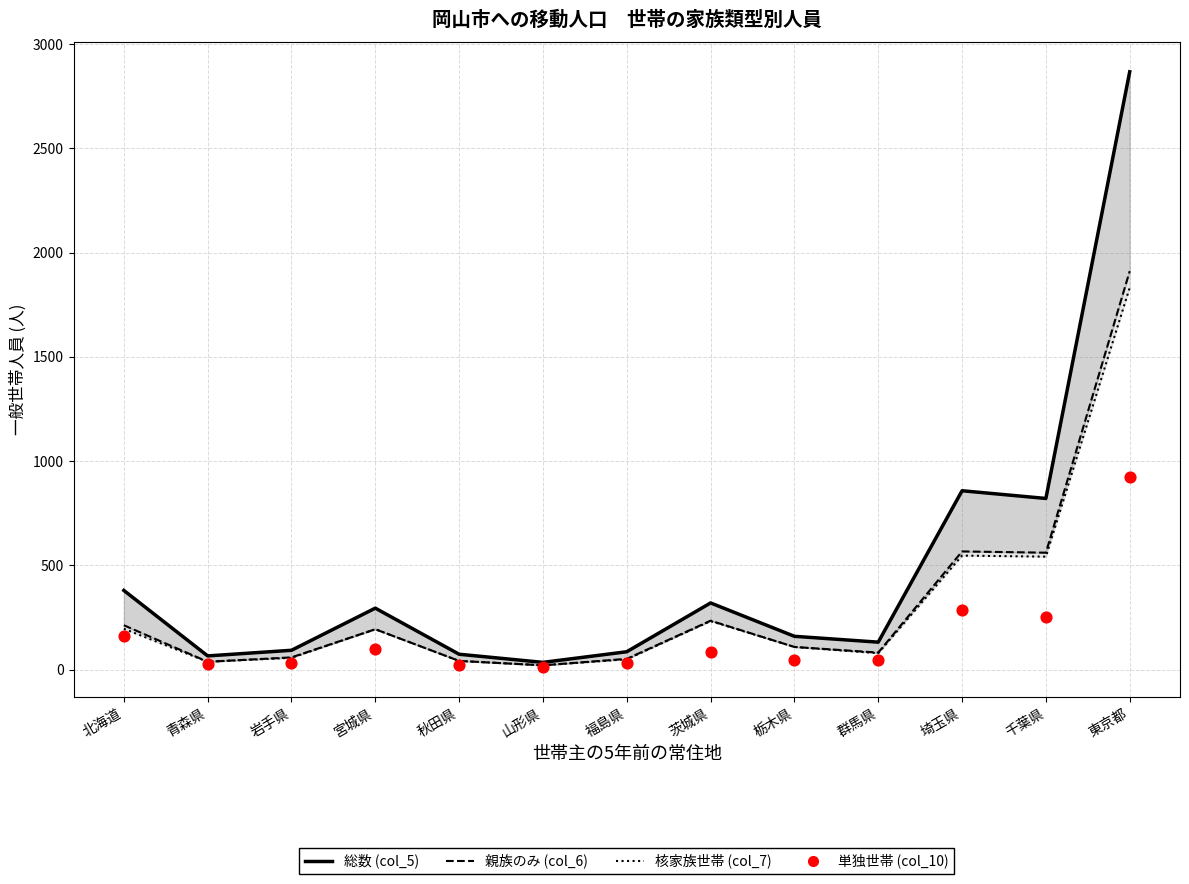

At how many categories does at least one series exceed 2310?

1